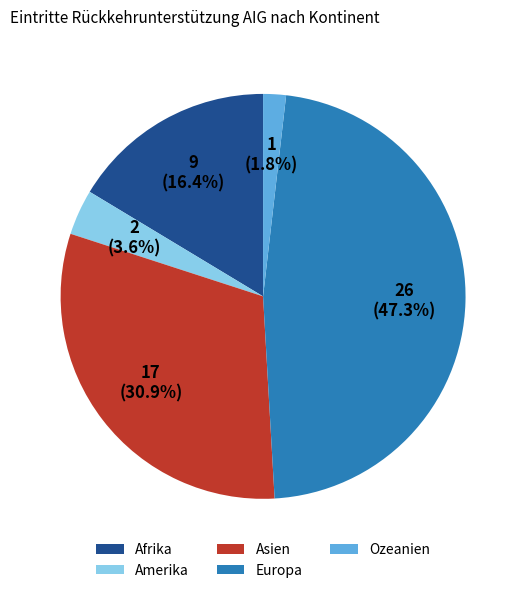

To the nearest percent, what portion does Ozeanien represent?

2%